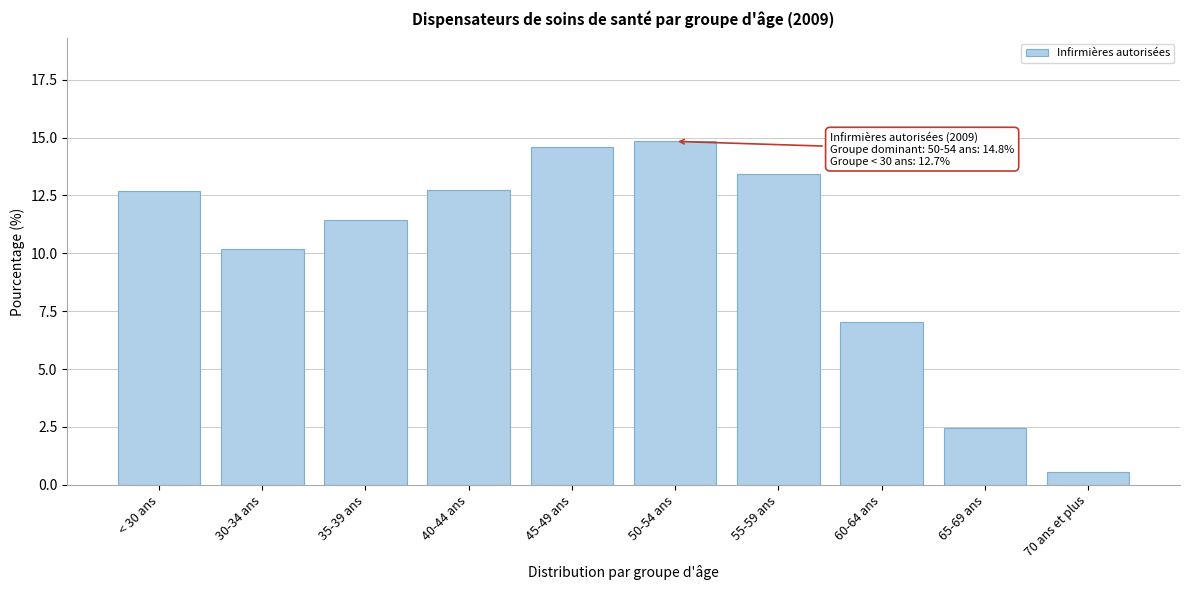

Reading left to right, what are all the values shown in this chart?

< 30 ans=12.7	30-34 ans=10.2	35-39 ans=11.4	40-44 ans=12.7	45-49 ans=14.6	50-54 ans=14.8	55-59 ans=13.4	60-64 ans=7.0	65-69 ans=2.5	70 ans et plus=0.5